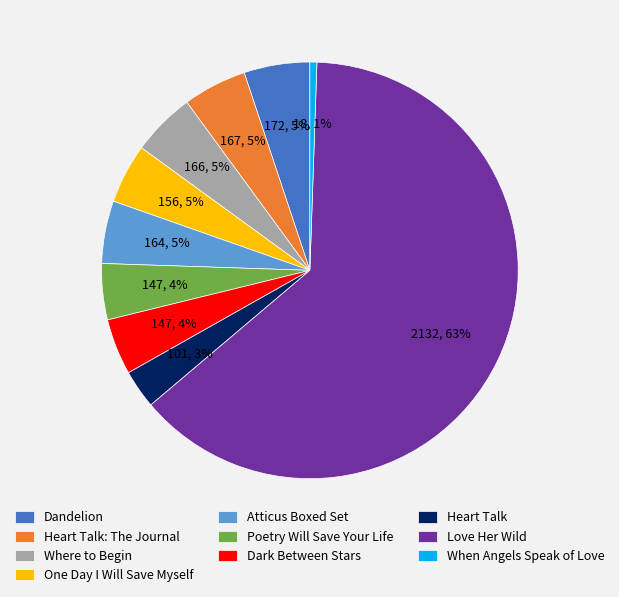

Count the number of slices in the pie.

10